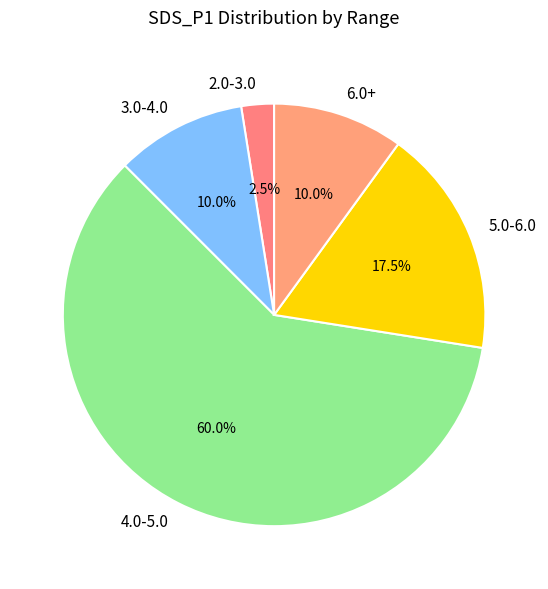

What percentage do 3.0-4.0 and 5.0-6.0 together represent?

27.5%